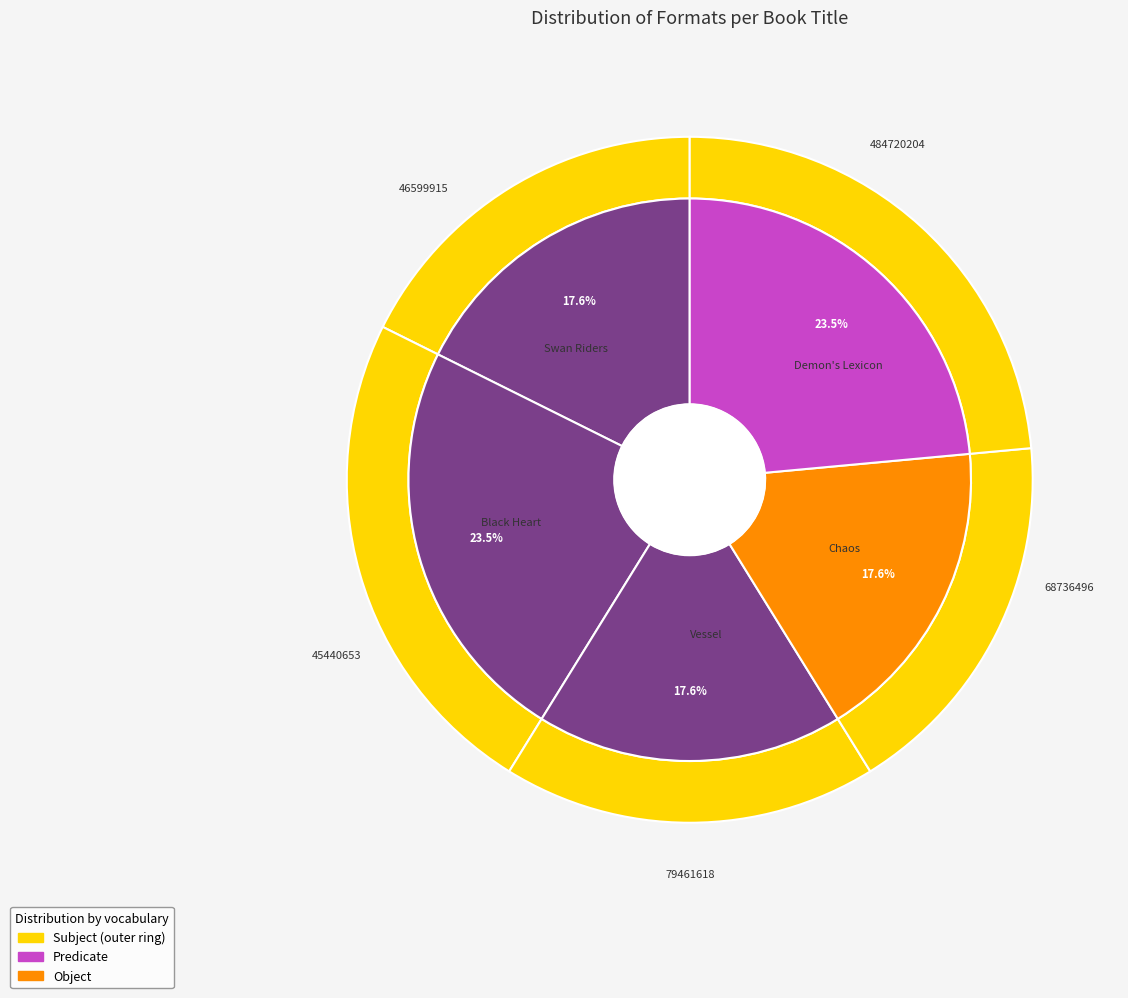

What is the smallest slice in the pie chart?

Swan Riders